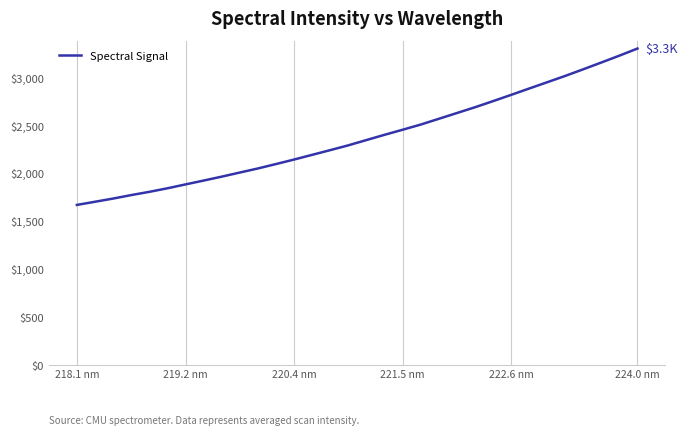

What is the smallest value displayed?

1666.8